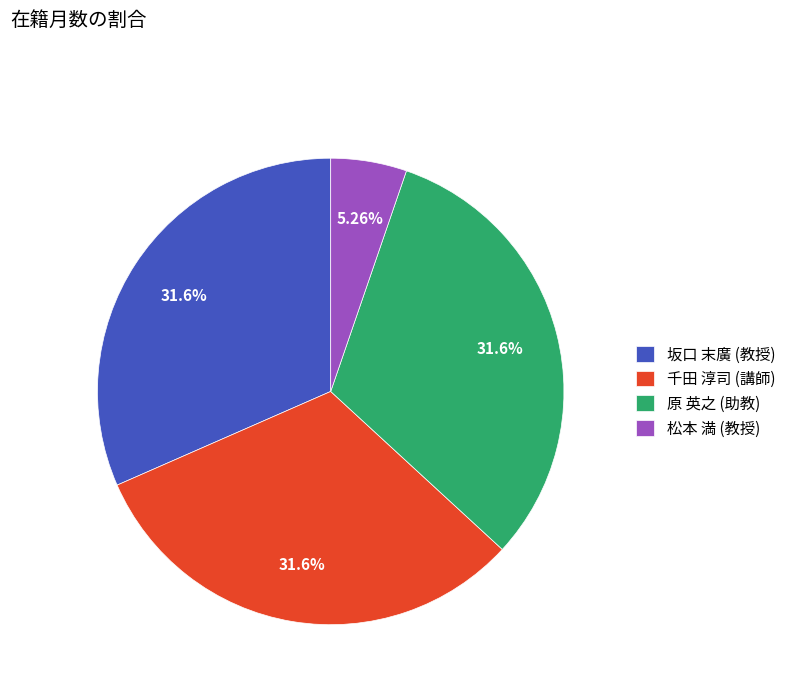

What is the ratio of the value at 坂口 末廣 (教授) to the value at 松本 満 (教授)?

6.0